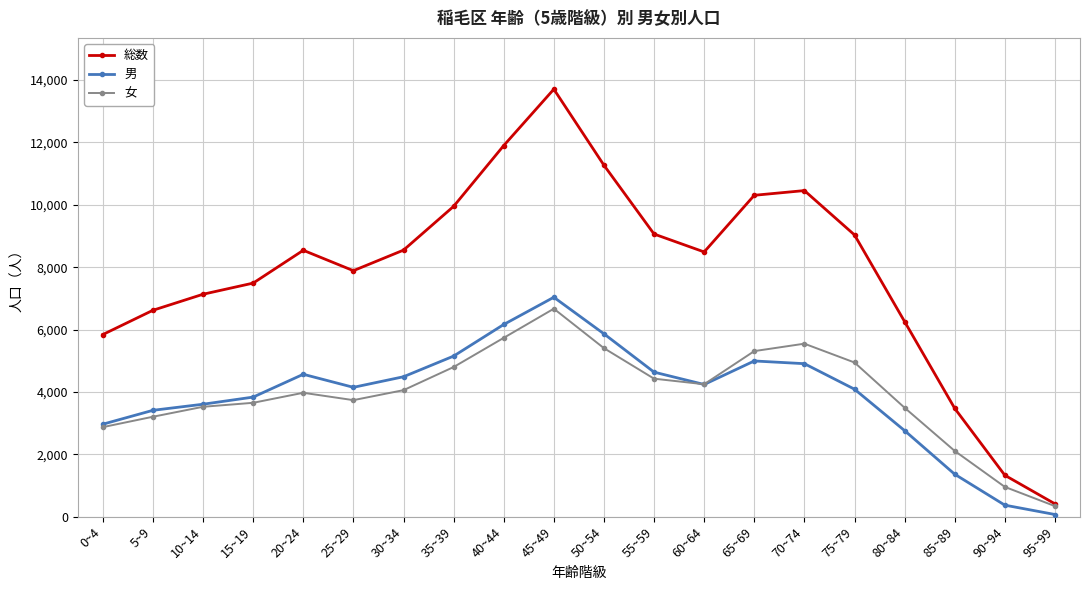

True or false: 総数 and 男 intersect in this chart.

False